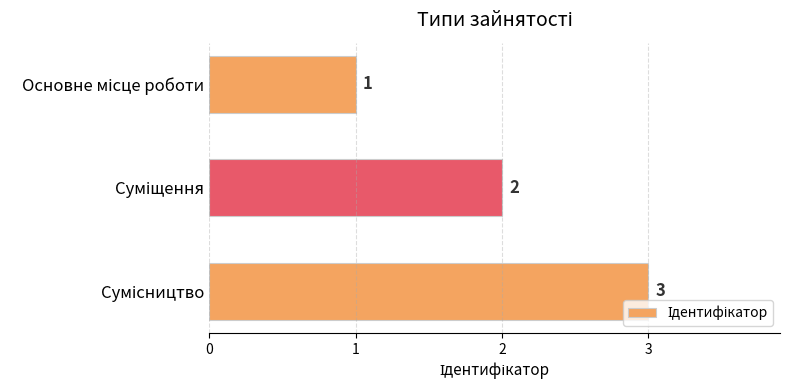

What is the greatest value displayed?

3